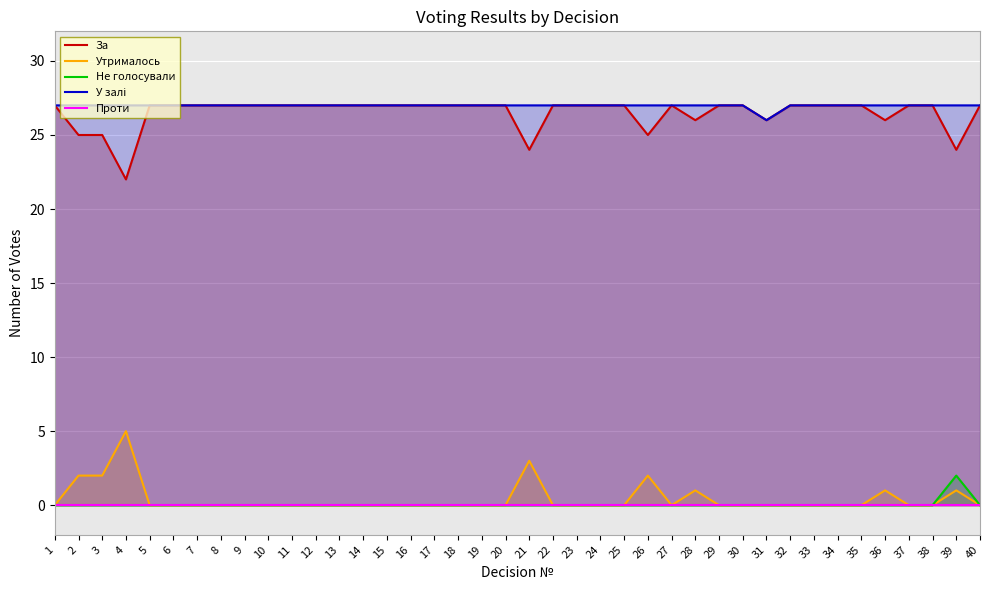

What are all the series names shown in the legend?

За, Утрималось, Не голосували, У залі, Проти